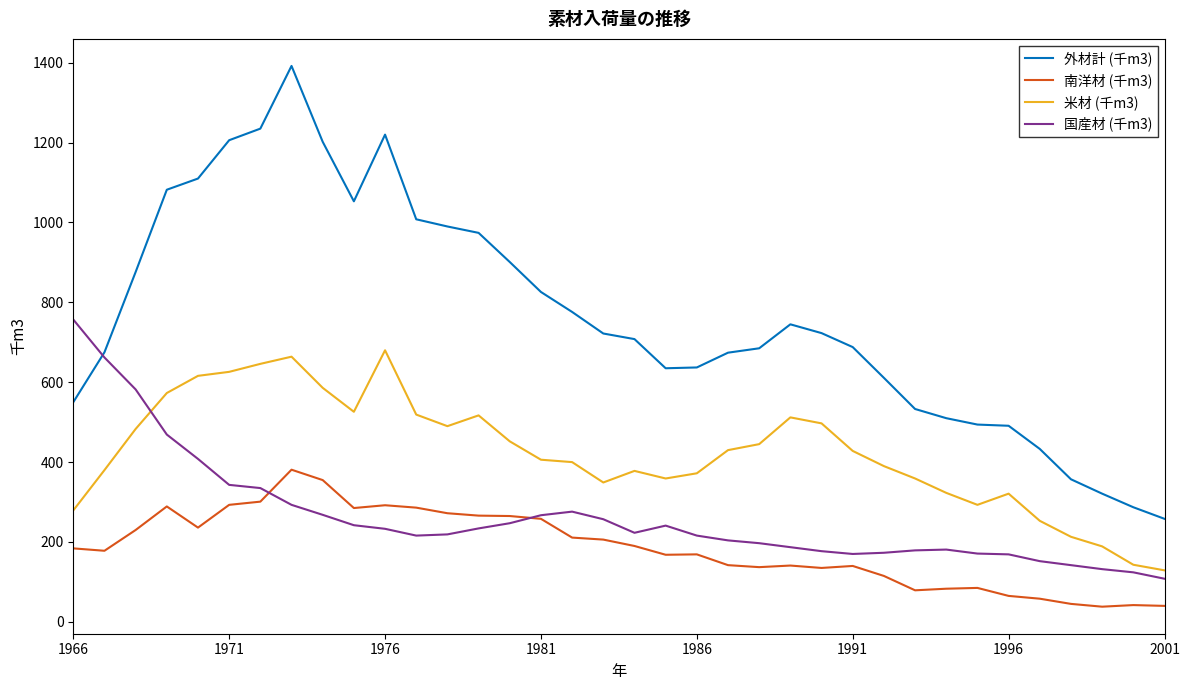

True or false: 米材 (千m3) and 外材計 (千m3) intersect in this chart.

False